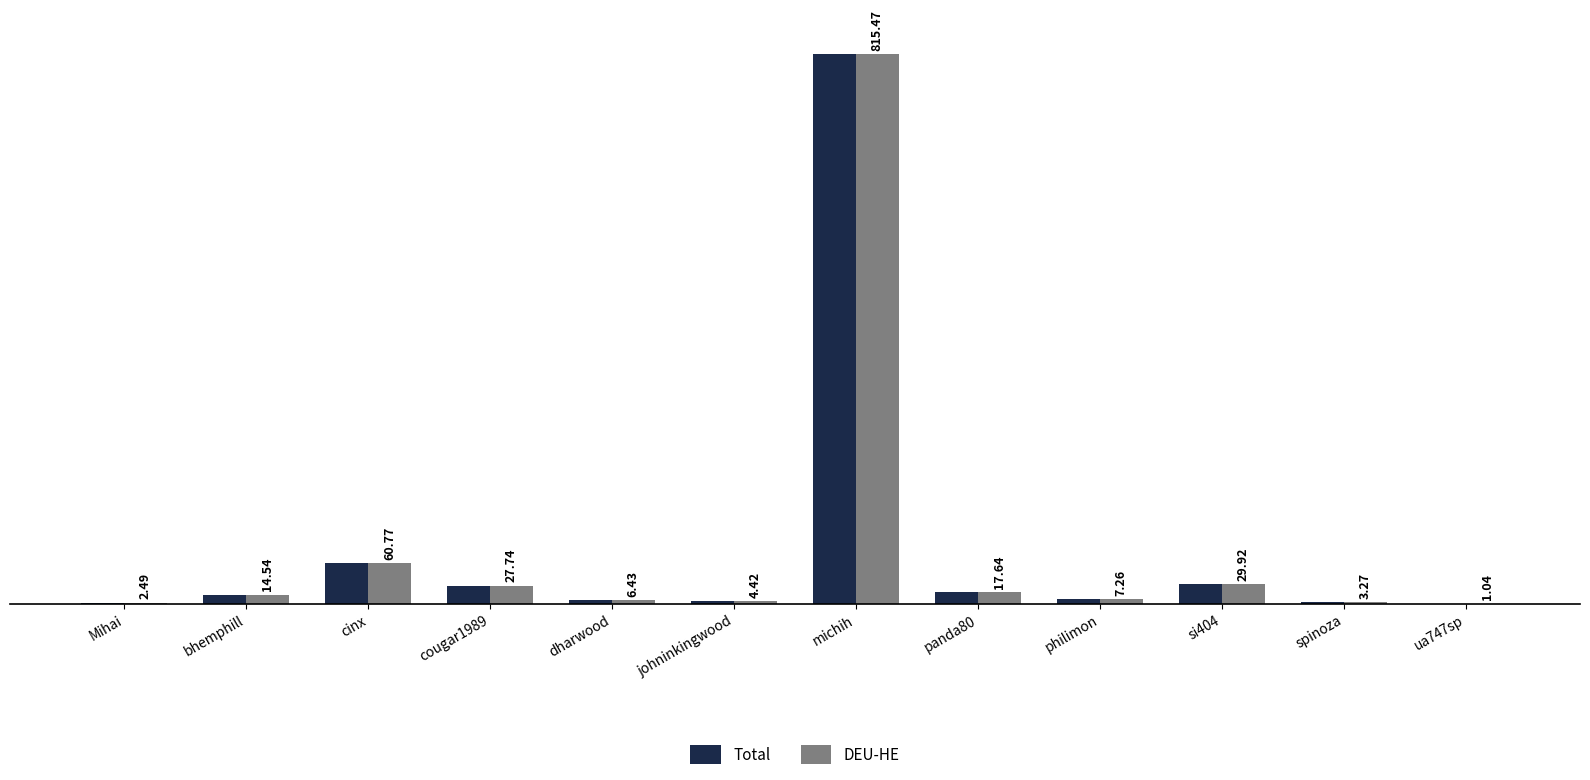

What is the sum of the DEU-HE values at johninkingwood and spinoza?

7.7